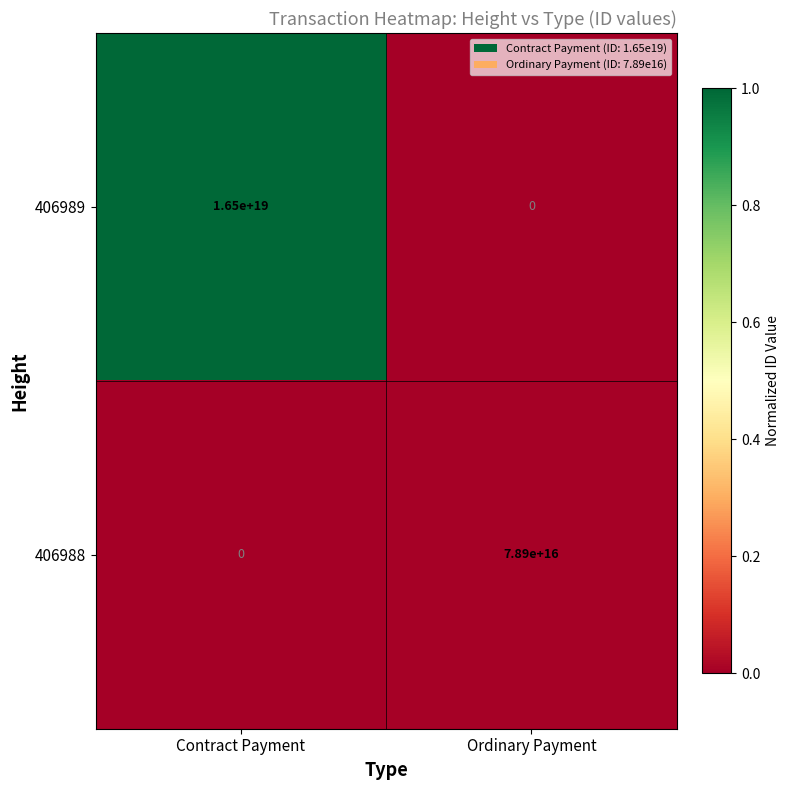

Between Contract Payment and Ordinary Payment, which series saw the biggest shift?

406989